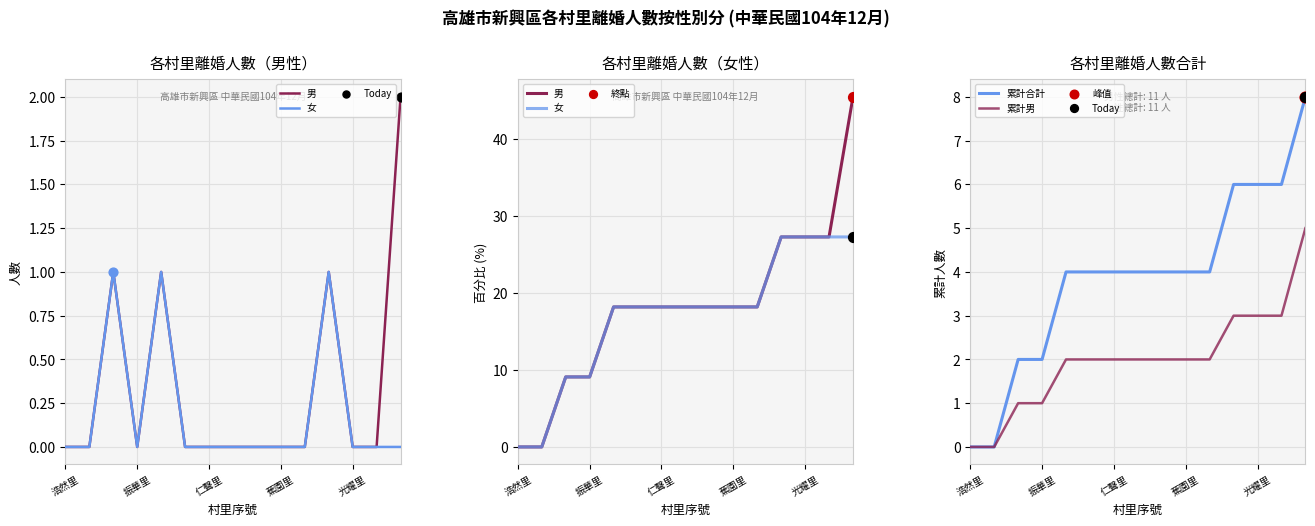

At which category is the sum across all series the highest?

14